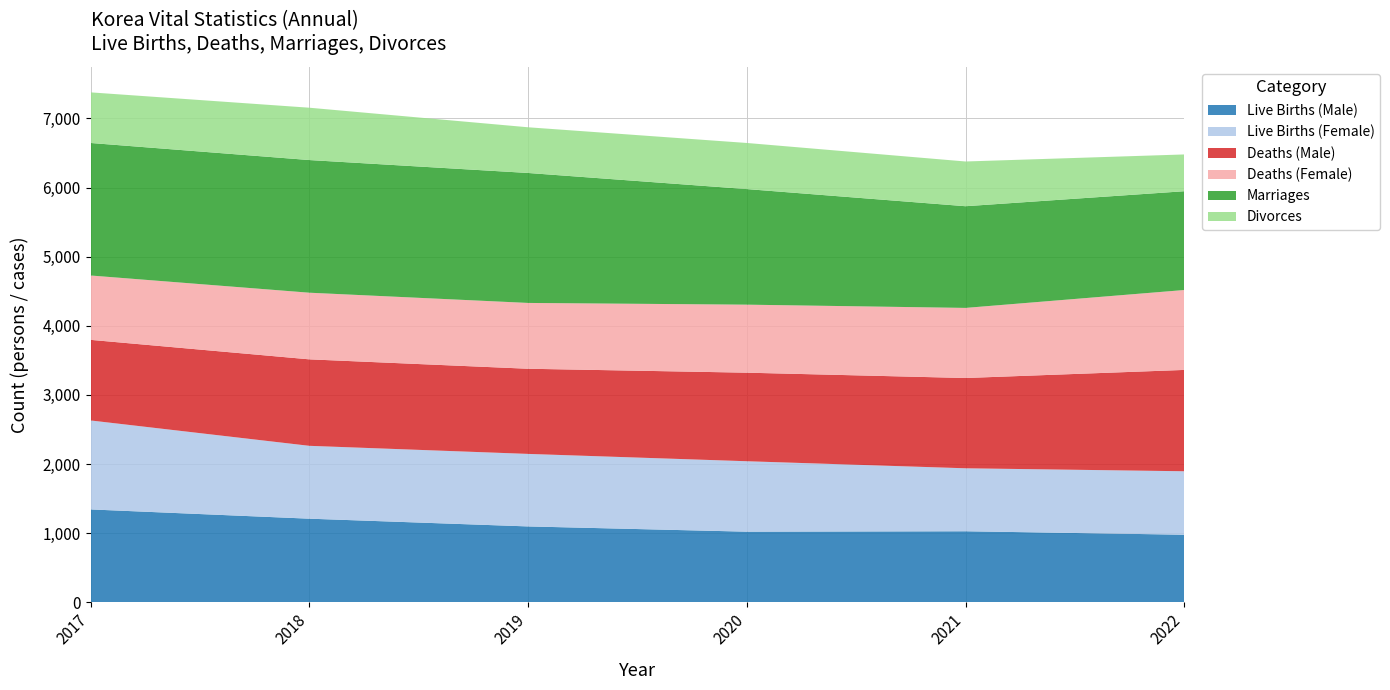

Reading left to right, extract all data points from this chart.

Live Births (Male): 1344	1210	1098	1022	1028	978
Live Births (Female): 1287	1054	1049	1019	911	918
Deaths (Male): 1166	1251	1232	1281	1306	1466
Deaths (Female): 931	964	952	984	1014	1156
Marriages: 1917	1919	1880	1672	1471	1429
Divorces: 732	757	661	667	647	532